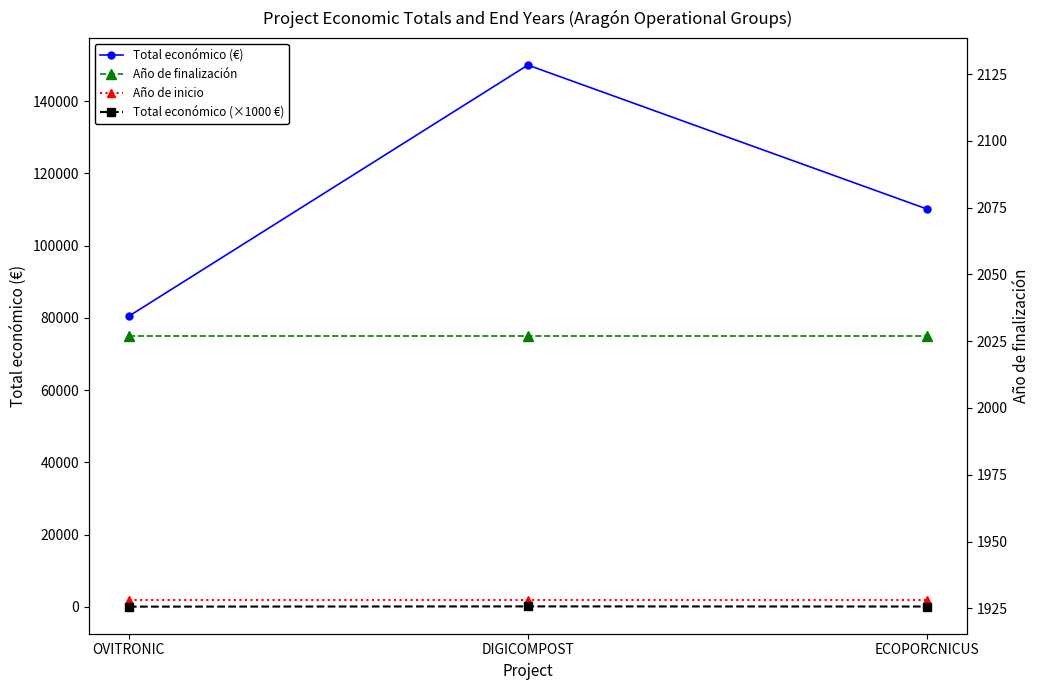

What is the difference between the maximum and minimum values in the Total económico (€) series?

69502.0